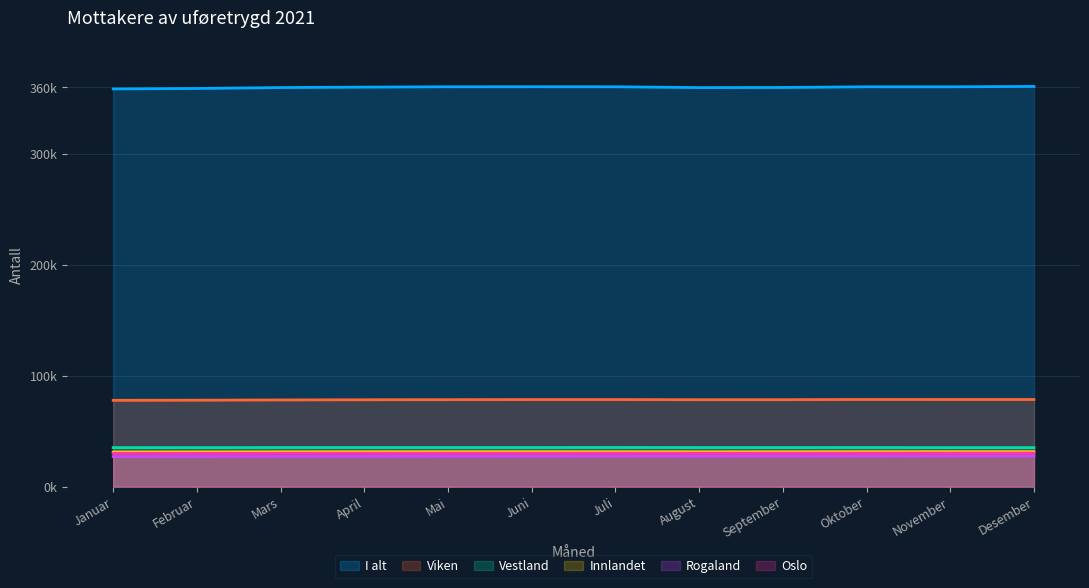

Which category has the highest value in the Oslo series?

Desember